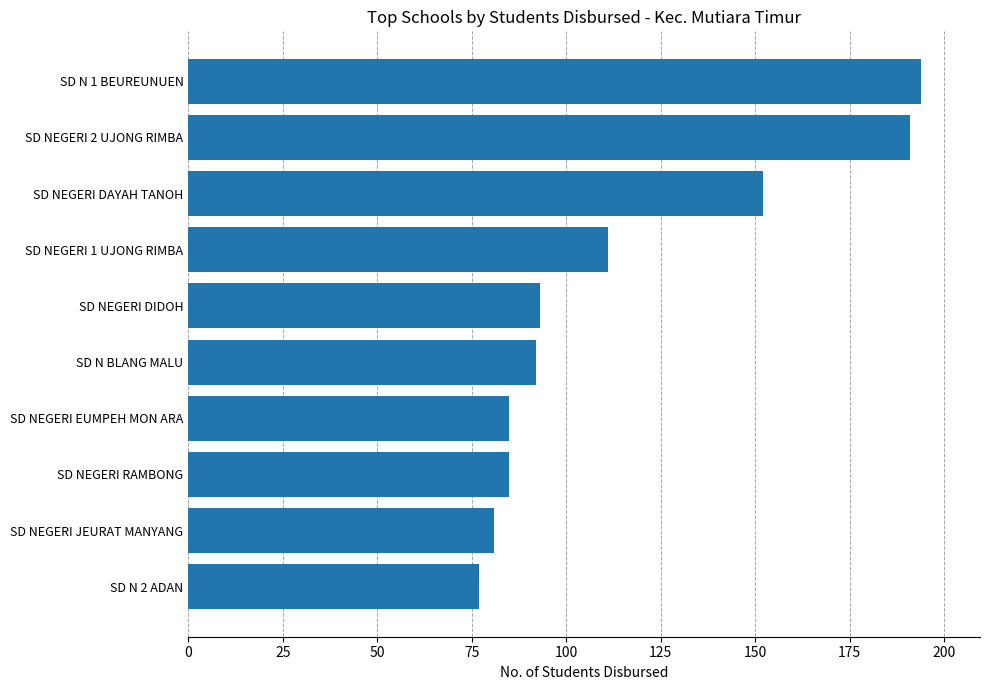

How many bars are there in total?

10